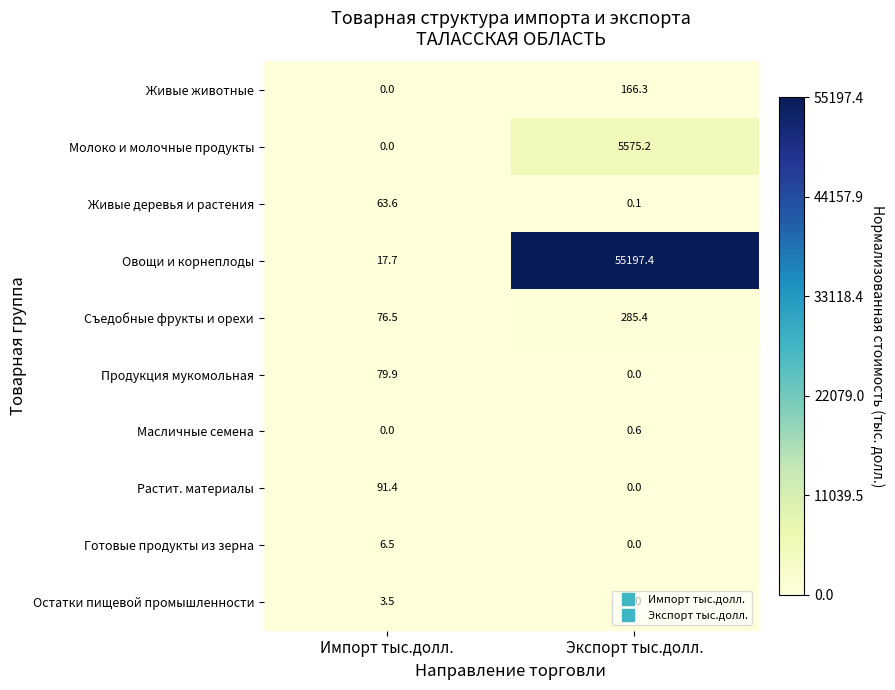

Between Импорт тыс.долл. and Экспорт тыс.долл., which series saw the biggest shift?

Овощи и корнеплоды